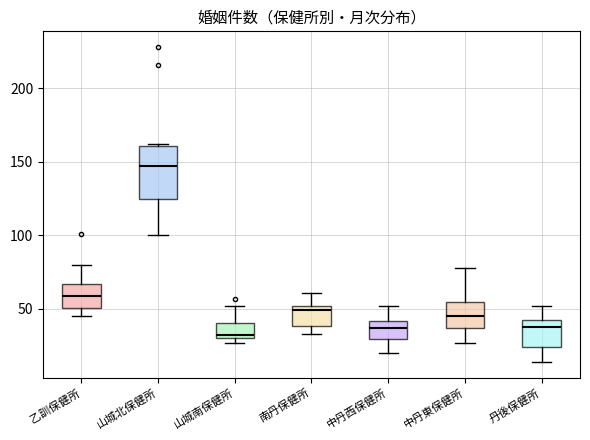

Where is the upper edge of the box for 南丹保健所 on the y-axis? The values are not printed on the chart, so give them approximately, as read against the axis.

50